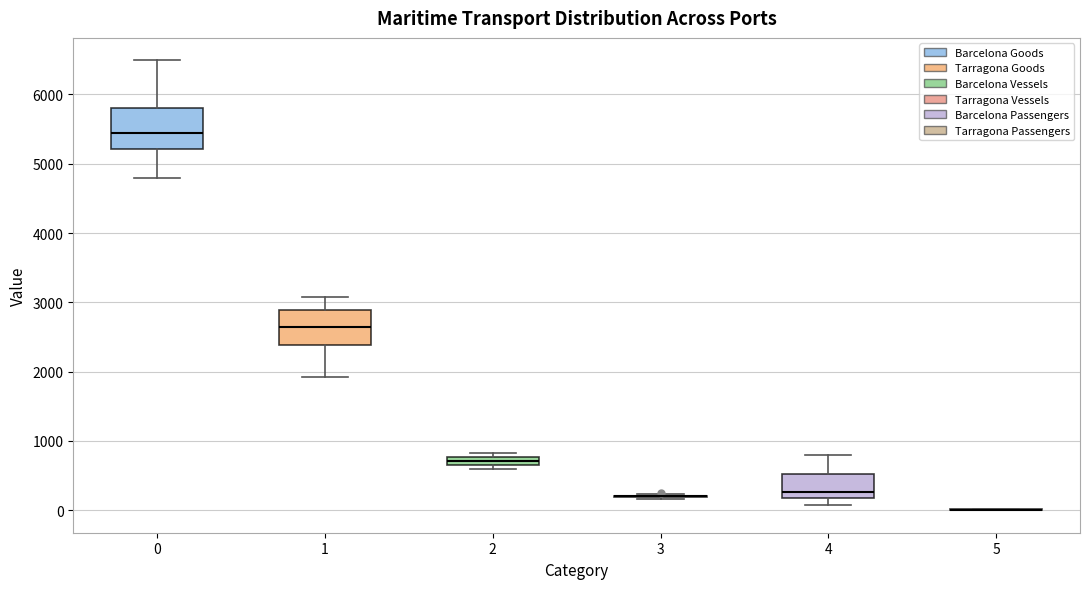

Where is the upper edge of the box at x = 4 on the y-axis? The values are not printed on the chart, so give them approximately, as read against the axis.

500